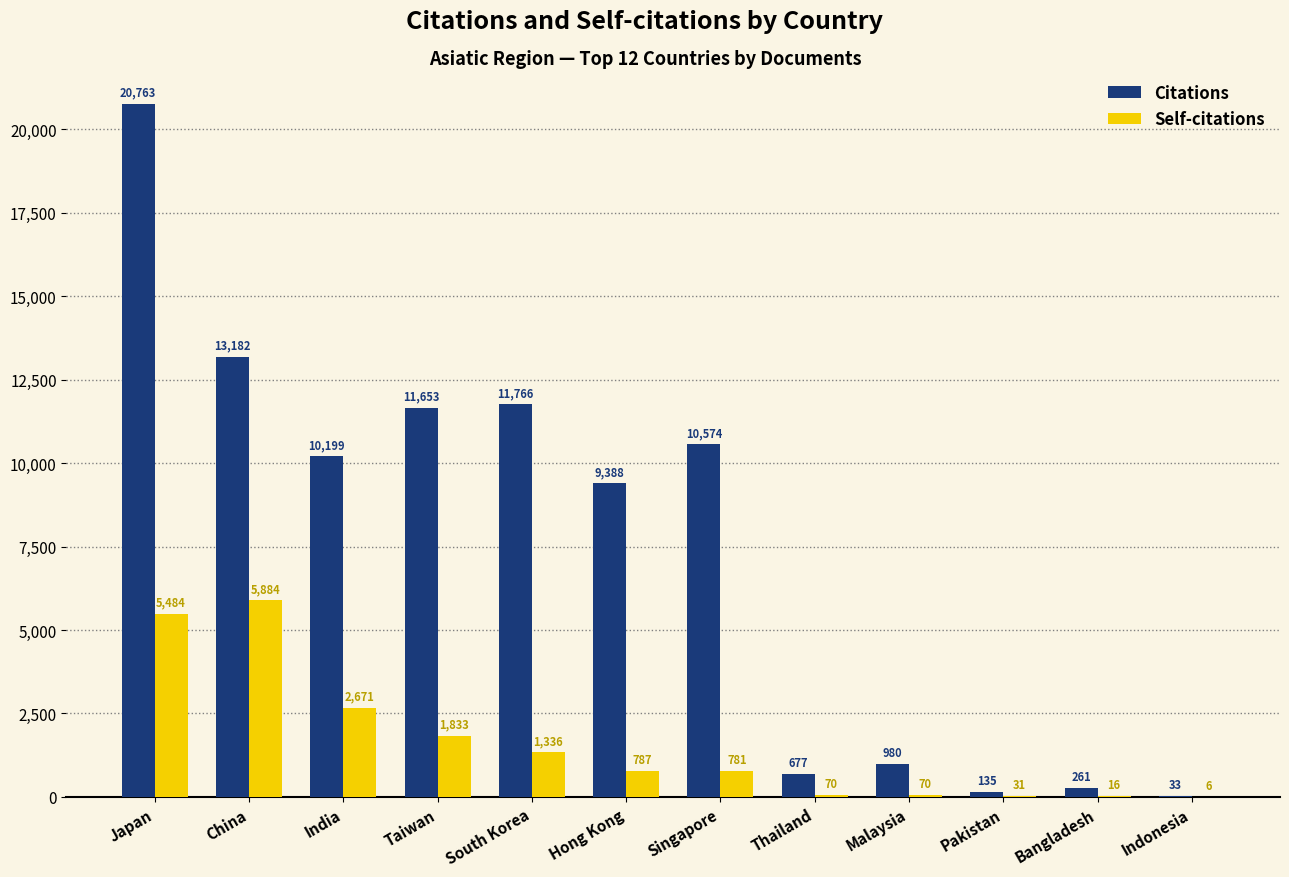

What is the difference between the Citations values at Hong Kong and South Korea?

2378